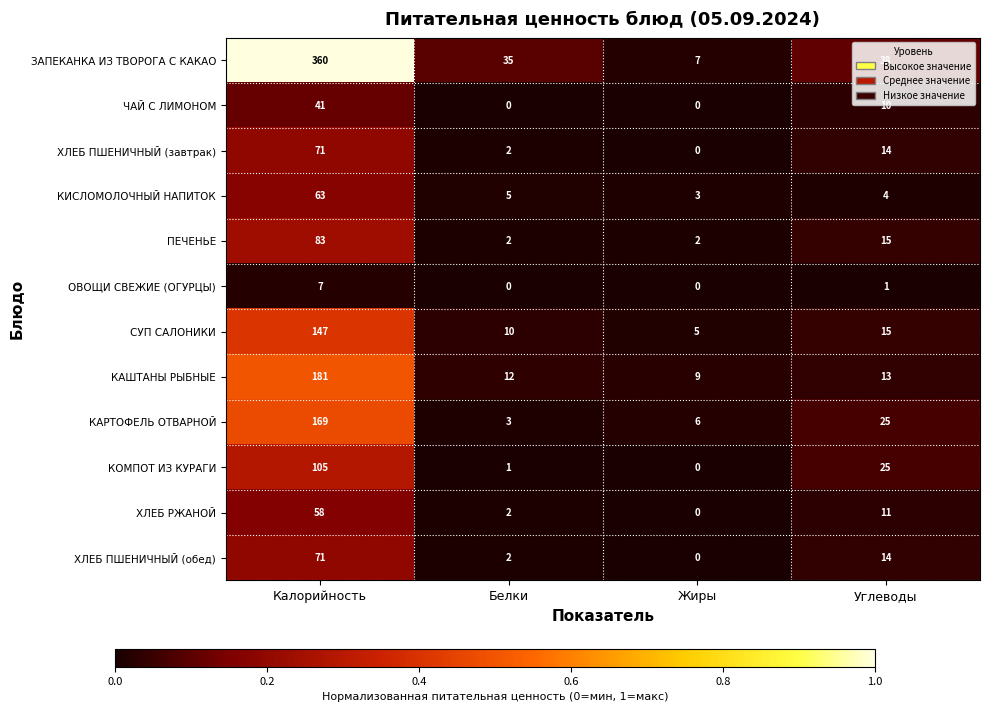

At how many categories does at least one series exceed 0?

4